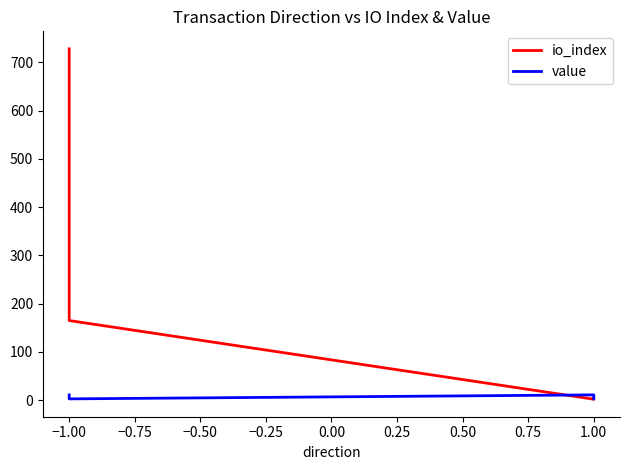

Is it true that io_index equals 165.0 at −1.00?

True